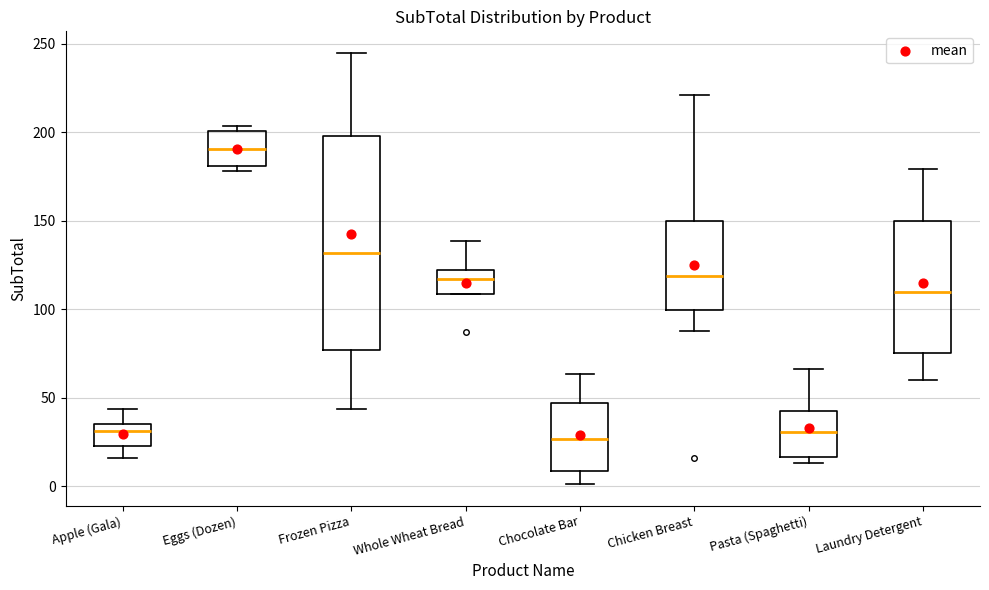

Which box's median line is the highest?

Eggs (Dozen)